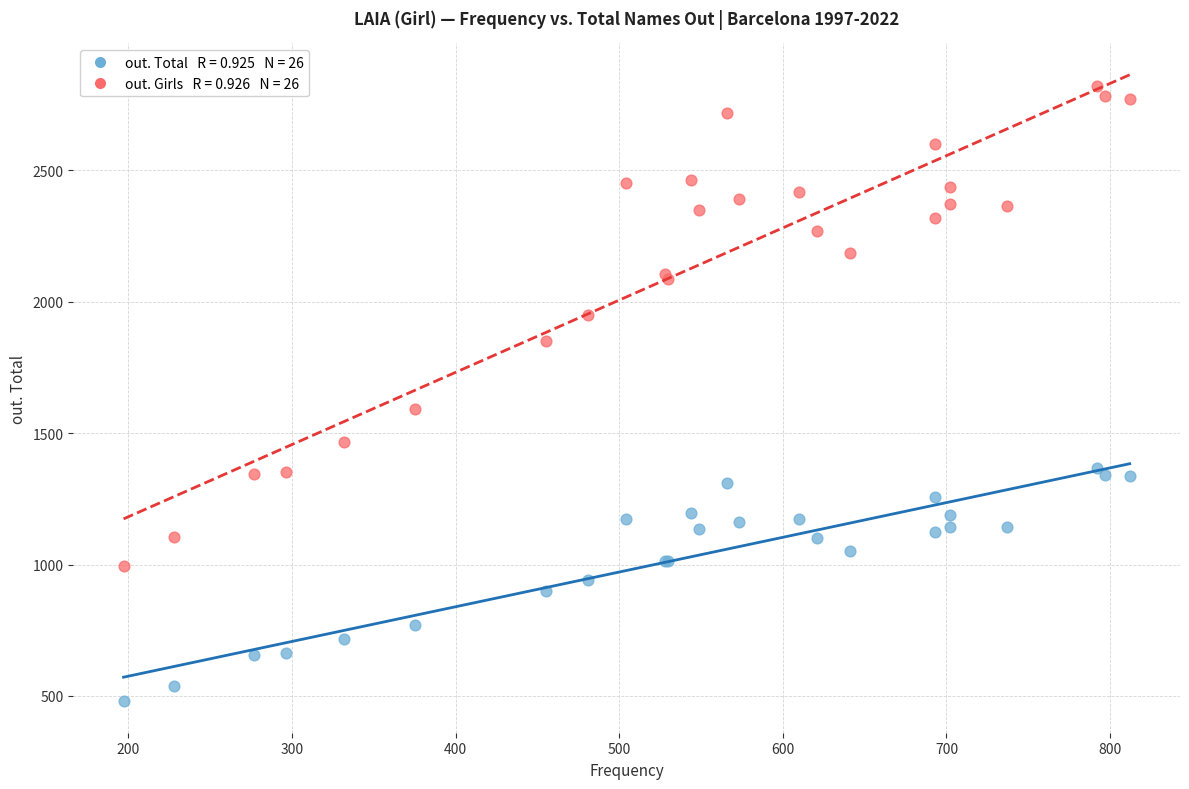

Across all series, what Y value is closest to 1650?

1593